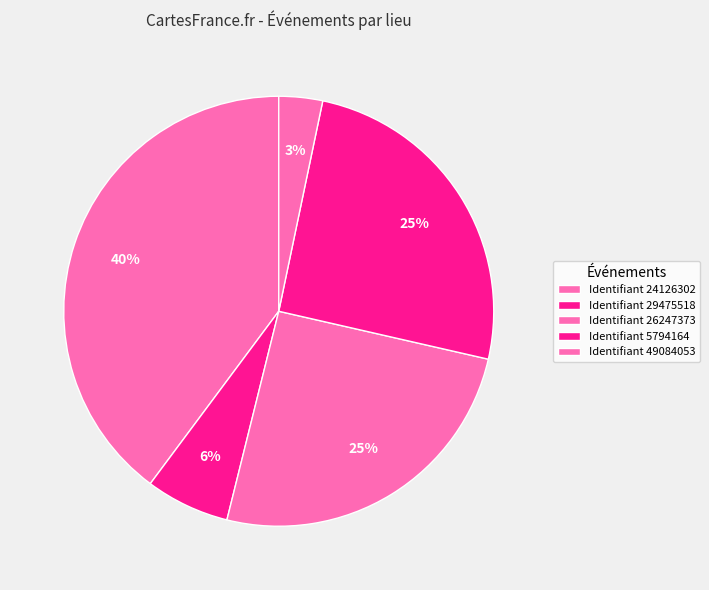

How many slices are in this pie chart?

5